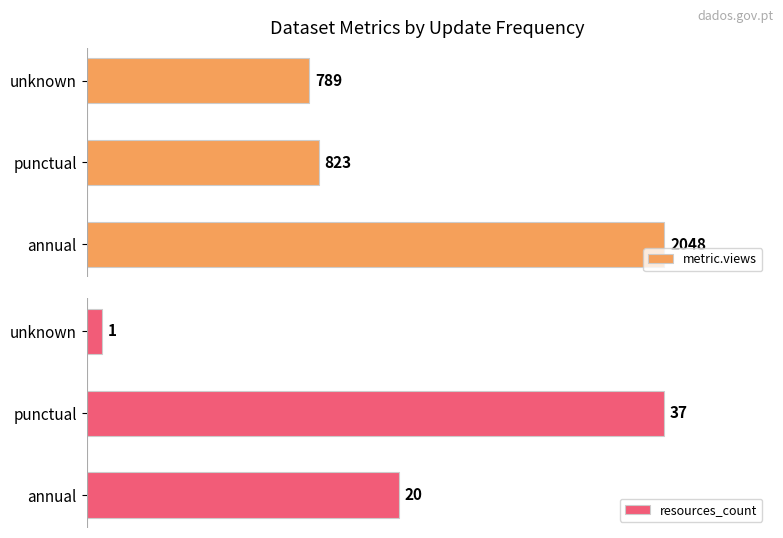

Rank the categories by metric.views value from lowest to highest.

unknown, punctual, annual